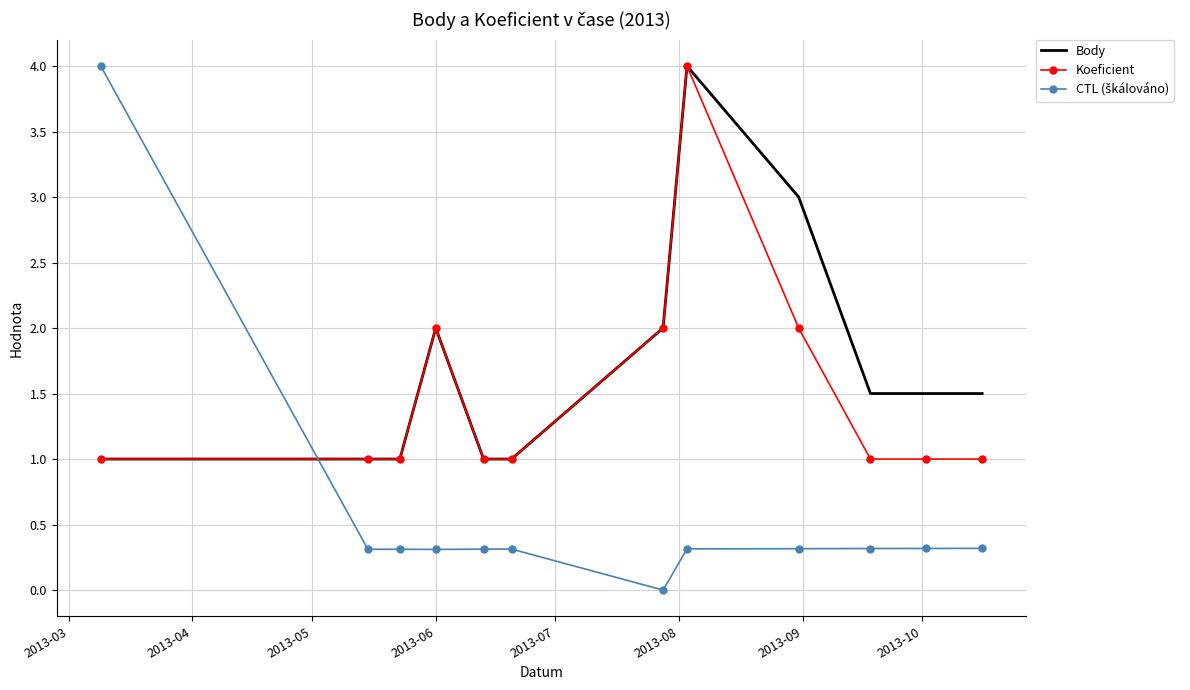

Which series has the largest total across all categories?

Body